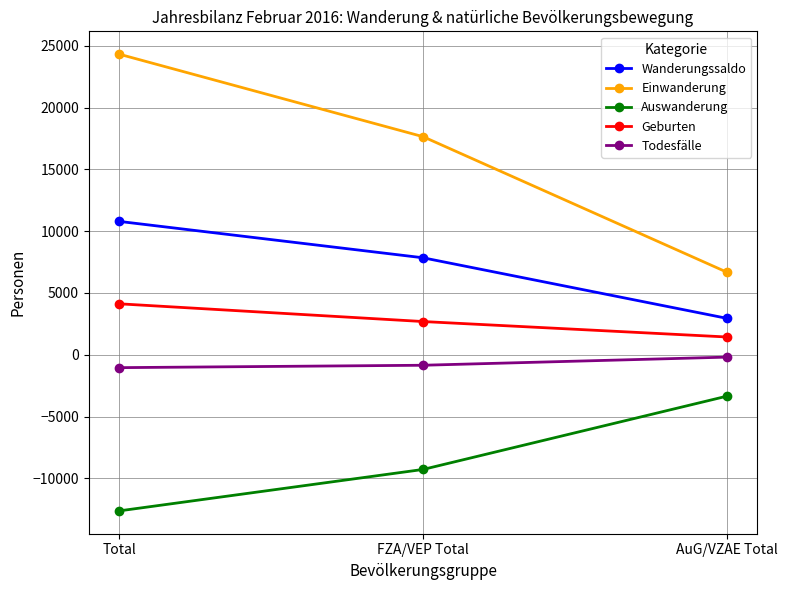

What is the total value across all series at Total?

25545